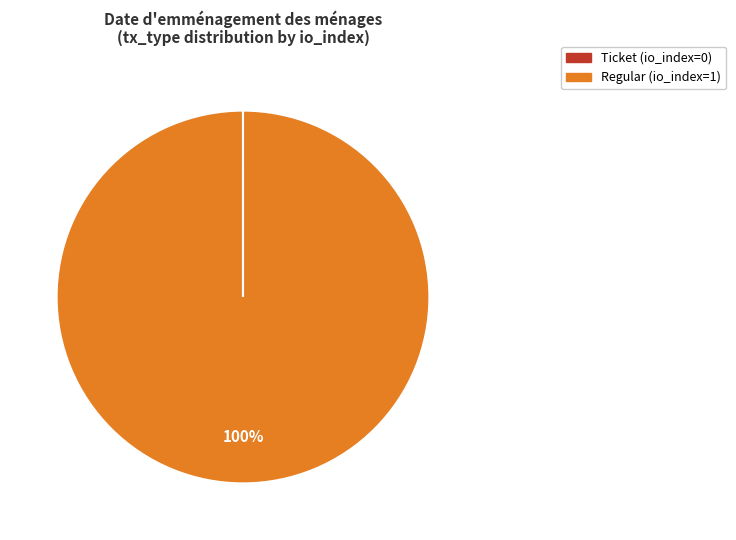

What is the largest slice in the pie chart?

Regular